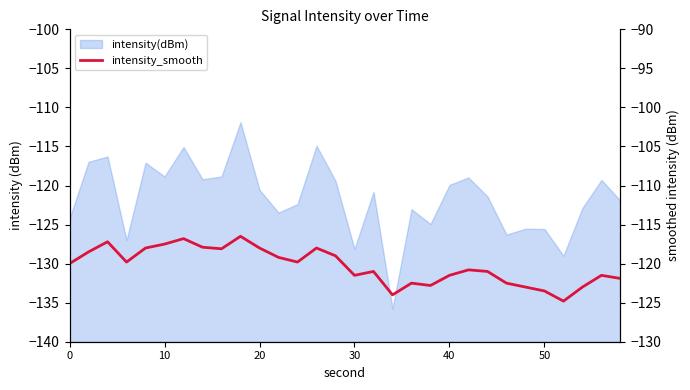

What is the greatest value displayed?

-116.5